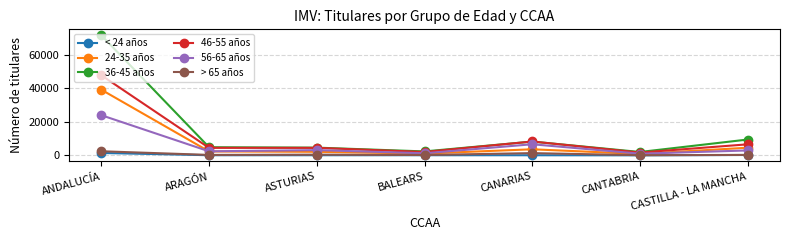

At how many categories does at least one series exceed 23118?

1